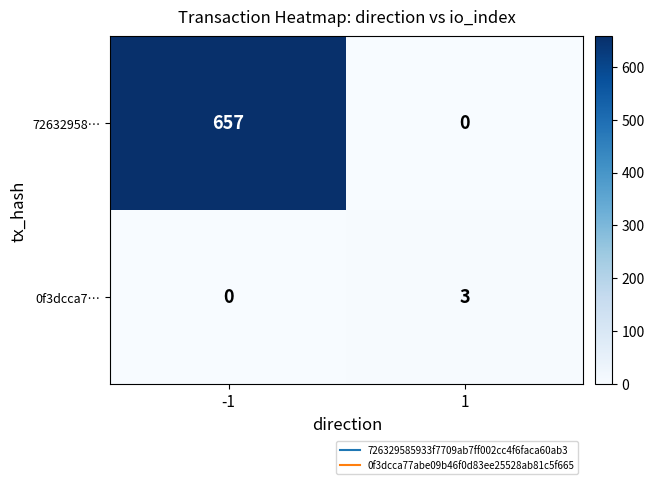

What is the difference between the 0f3dcca7… values at 1 and -1?

3